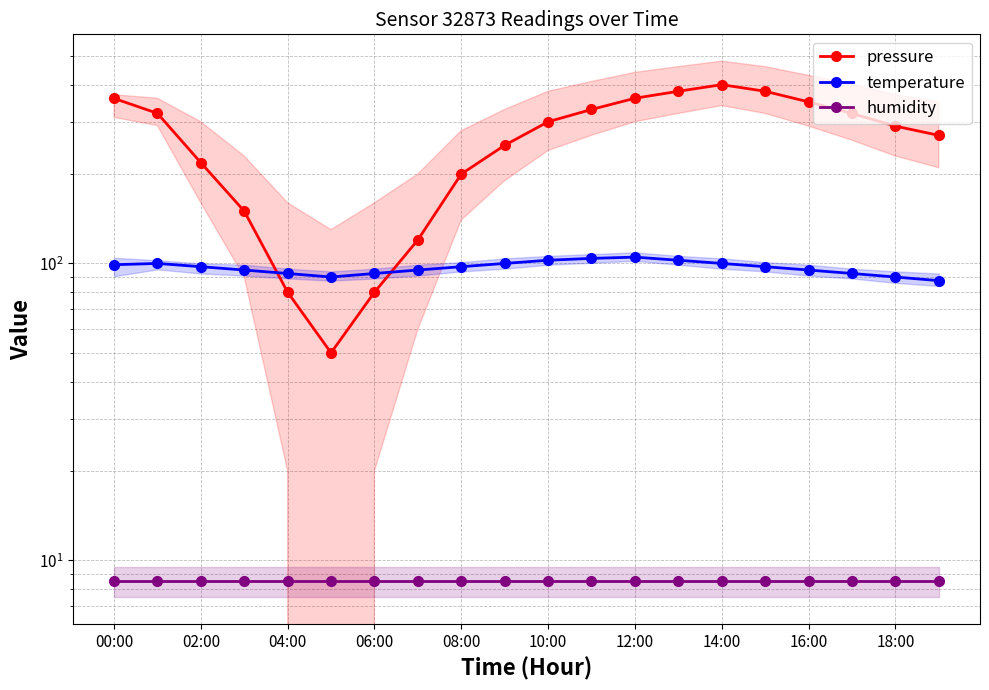

Is it true that temperature equals 65.8 at 18:00?

False